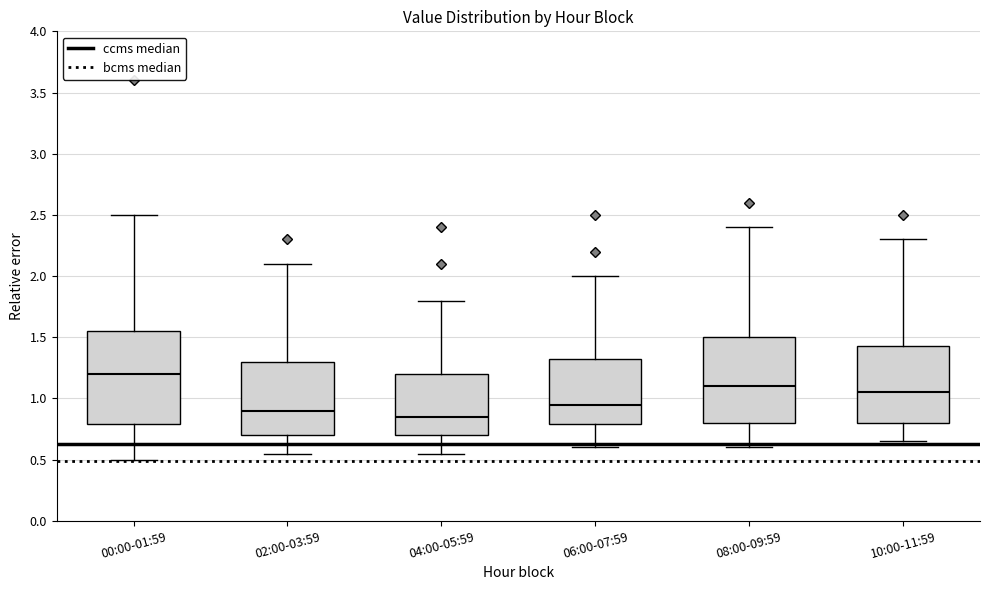

Reading left to right, read every box against the y-axis: the position of its median line, the range the box covers, and the ends of its whiskers. The values are not printed on the chart, so give them approximately, as read against the axis.

00:00-01:59: median 1.20, box 0.80 to 1.55, whiskers 0.50 to 2.50
02:00-03:59: median 0.90, box 0.70 to 1.30, whiskers 0.55 to 2.10
04:00-05:59: median 0.85, box 0.70 to 1.20, whiskers 0.55 to 1.80
06:00-07:59: median 0.95, box 0.80 to 1.35, whiskers 0.60 to 2.00
08:00-09:59: median 1.10, box 0.80 to 1.50, whiskers 0.60 to 2.40
10:00-11:59: median 1.05, box 0.80 to 1.45, whiskers 0.65 to 2.30